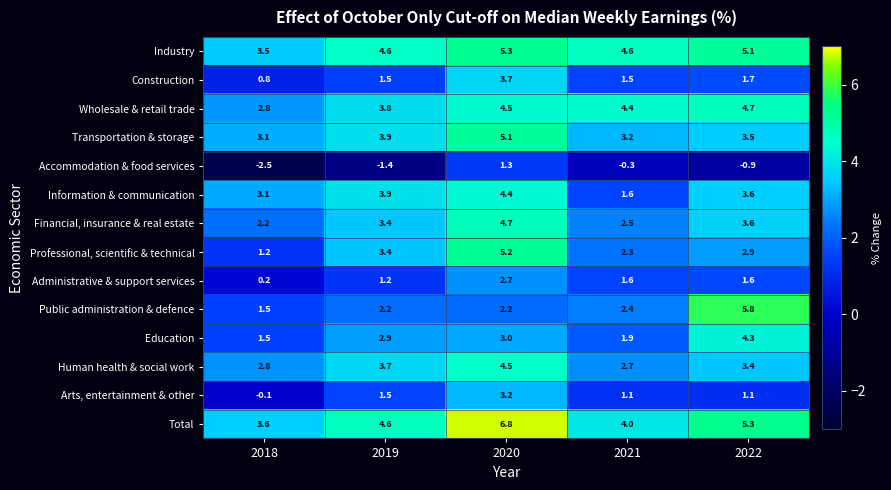

The Education series shows 2.7 at 2022. True or false?

False